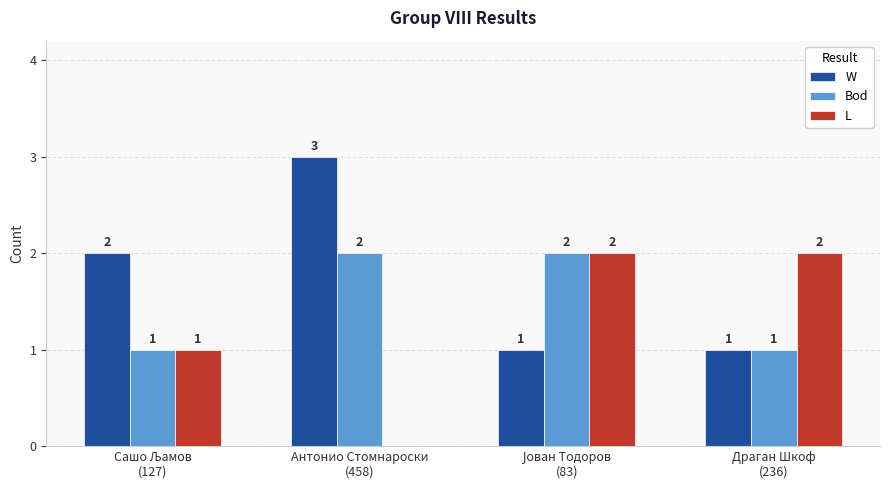

Reading left to right, transcribe all the data shown in this chart.

W: 2	3	1	1
Bod: 1	2	2	1
L: 1	0	2	2